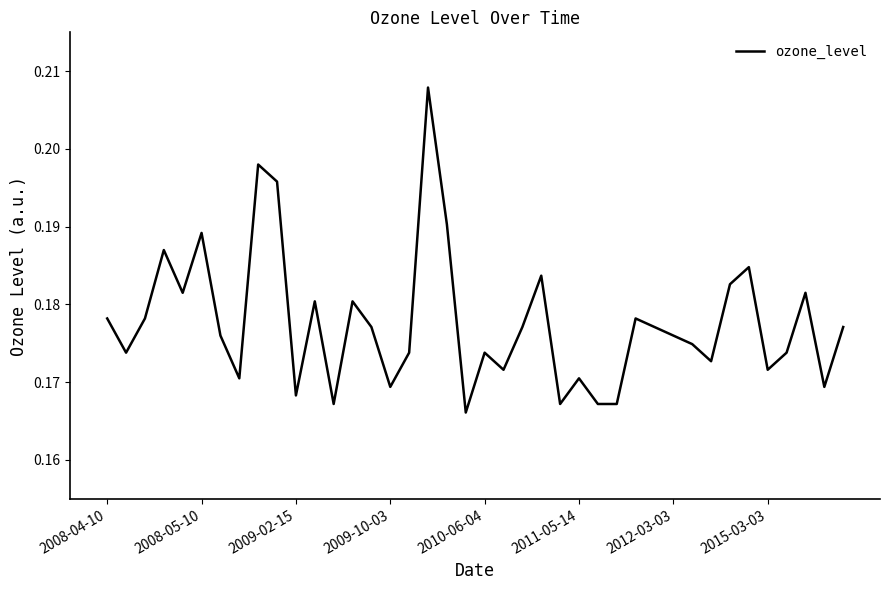

What is the greatest value displayed?

0.2